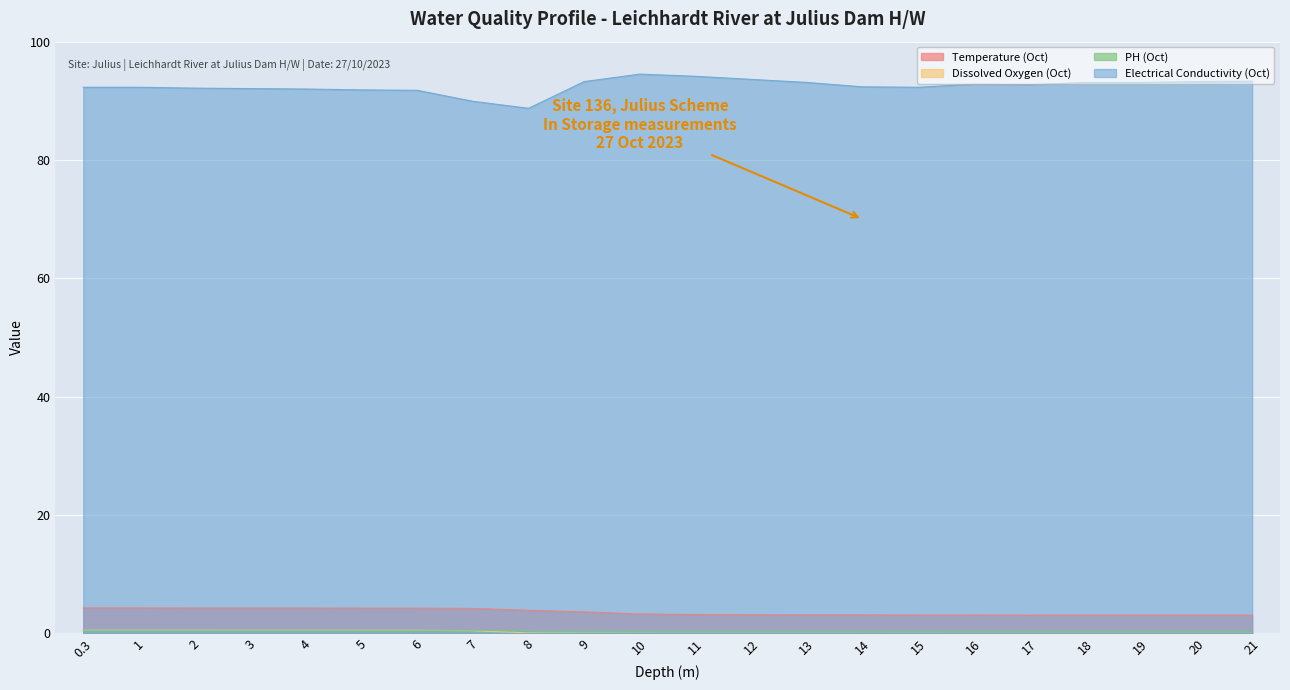

Reading right to left, what are all the values shown in this chart?

Temperature (Oct): 21=3.1	20=3.1	19=3.1	18=3.1	17=3.1	16=3.1	15=3.1	14=3.1	13=3.1	12=3.1	11=3.2	10=3.3	9=3.6	8=3.9	7=4.2	6=4.3	5=4.3	4=4.3	3=4.3	2=4.3	1=4.3	0.3=4.3
Dissolved Oxygen (Oct): 21=0.0	20=0.0	19=0.0	18=0.0	17=0.0	16=0.0	15=0.0	14=0.0	13=0.0	12=0.0	11=0.0	10=0.0	9=0.0	8=0.1	7=0.4	6=0.5	5=0.5	4=0.5	3=0.5	2=0.5	1=0.5	0.3=0.5
PH (Oct): 21=0.4	20=0.4	19=0.4	18=0.4	17=0.4	16=0.4	15=0.4	14=0.4	13=0.4	12=0.4	11=0.4	10=0.4	9=0.4	8=0.4	7=0.5	6=0.5	5=0.5	4=0.5	3=0.5	2=0.5	1=0.5	0.3=0.5
Electrical Conductivity (Oct): 21=93.3	20=93.3	19=93.1	18=93.1	17=92.7	16=92.8	15=92.3	14=92.4	13=93.1	12=93.6	11=94.1	10=94.5	9=93.3	8=88.7	7=89.9	6=91.8	5=91.9	4=92.0	3=92.1	2=92.1	1=92.3	0.3=92.3